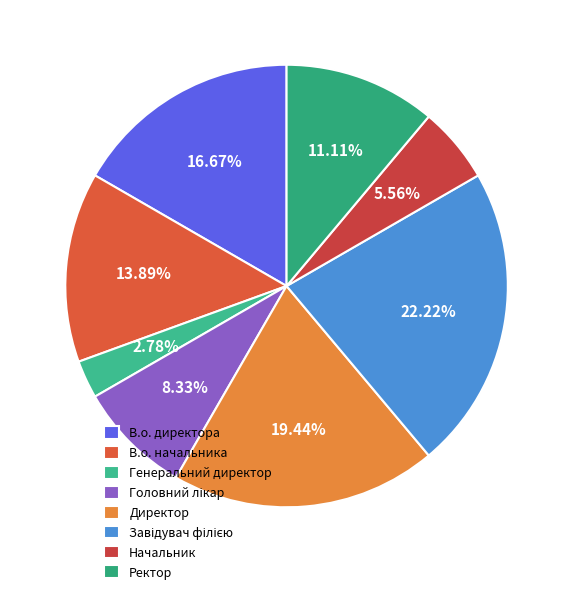

What is the ratio of the value at Генеральний директор to the value at Завідувач філією?

0.1